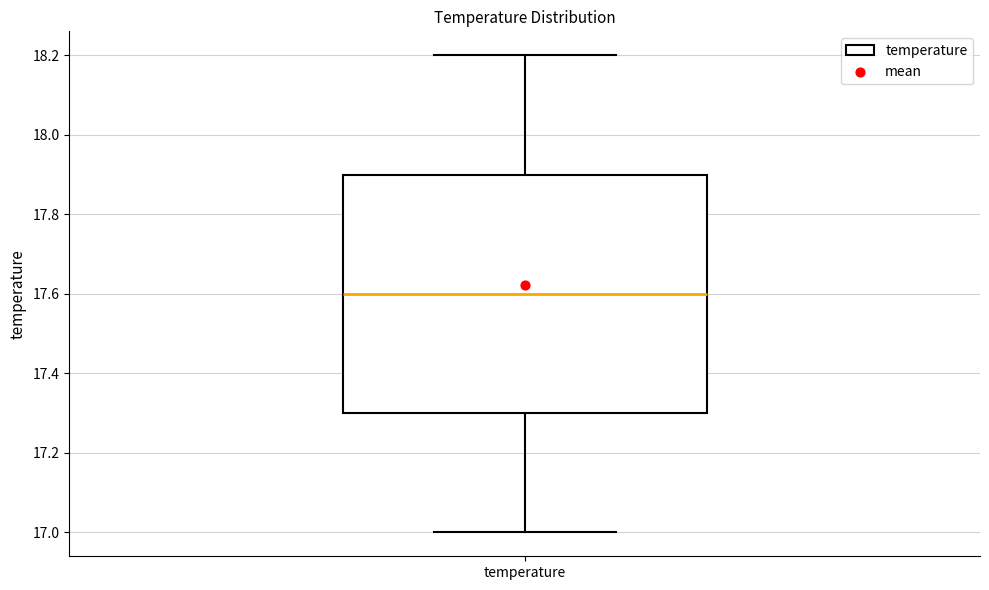

Transcribe this box plot: give where the median line is, the range the box spans, and where the two whiskers end, as read against the y-axis. The values are not printed on the chart, so give them approximately, as read against the axis.

median 17.6, box 17.3 to 17.9, whiskers 17.0 to 18.2